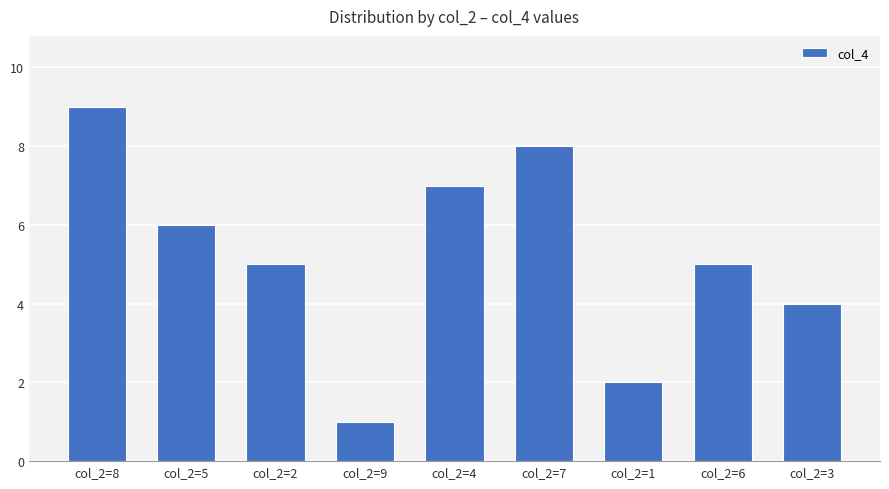

What is the change in value from col_2=5 to col_2=3?

-2